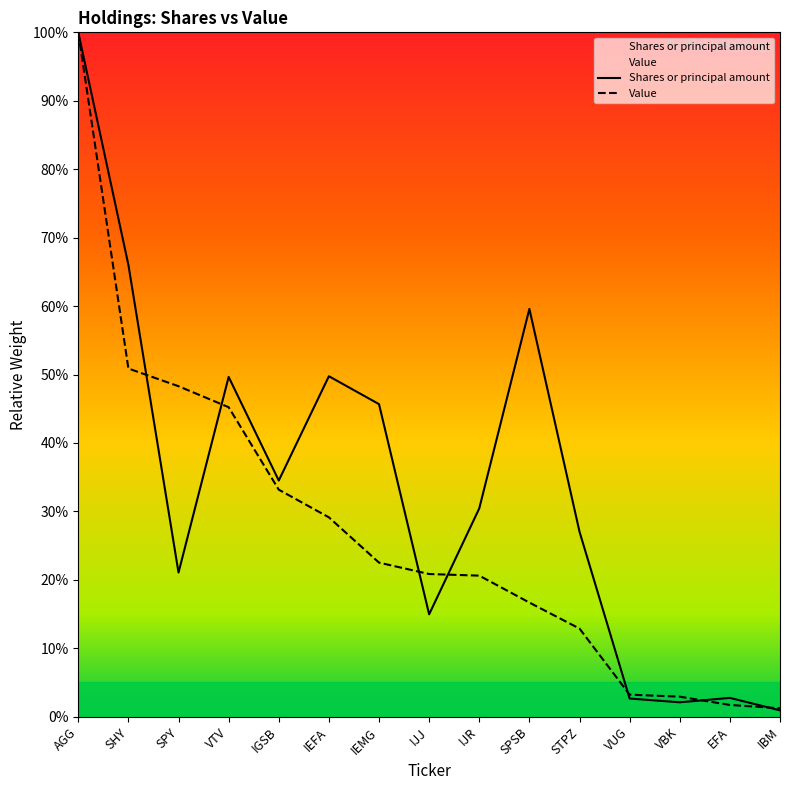

Is it true that Shares or principal amount equals 15.0 at IJJ?

True